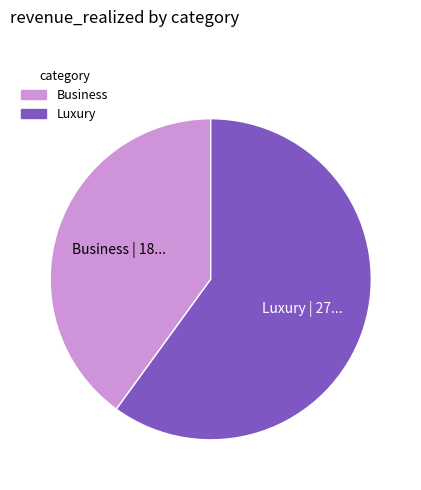

Is the sum of Business and Luxury greater than half?

Yes